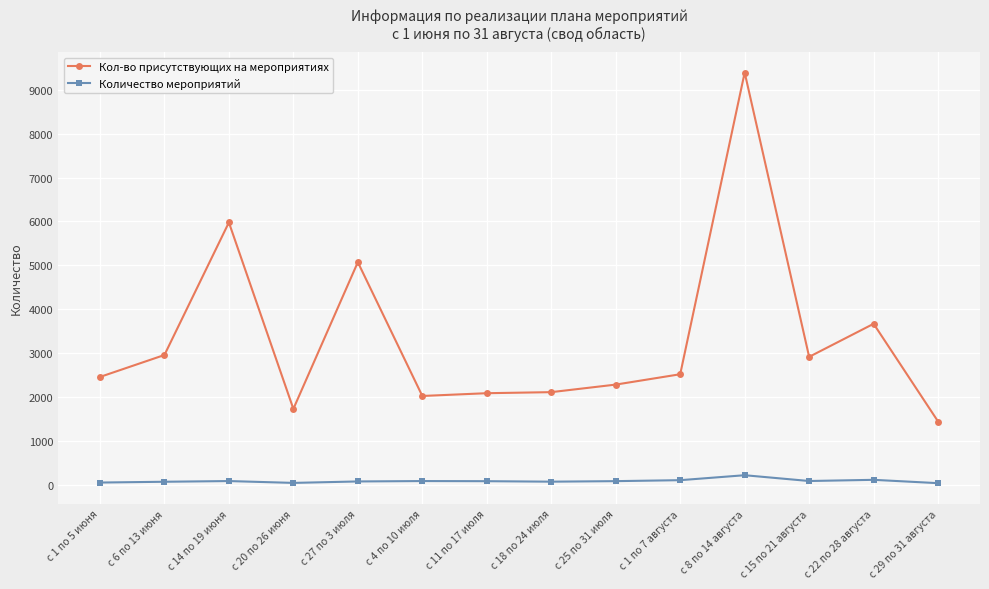

At which category does Кол-во присутствующих на мероприятиях reach its first local peak?

с 14 по 19 июня